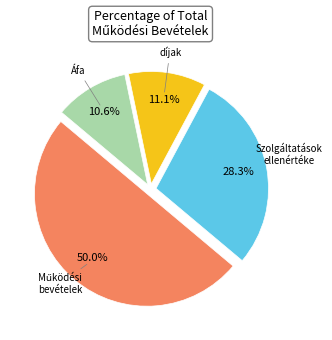

Which category has the biggest portion of the pie?

Működési bevételek